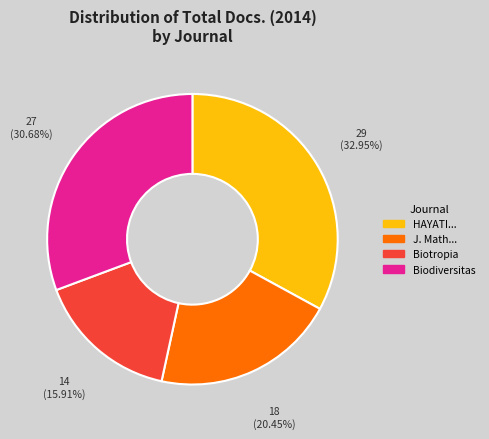

Does any single category account for the majority?

No